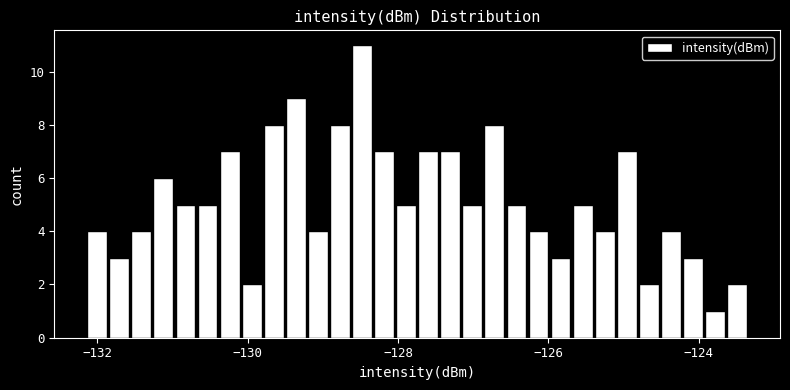

Read against the x-axis, roughly where is the centre of the tallest bar?

-128.4